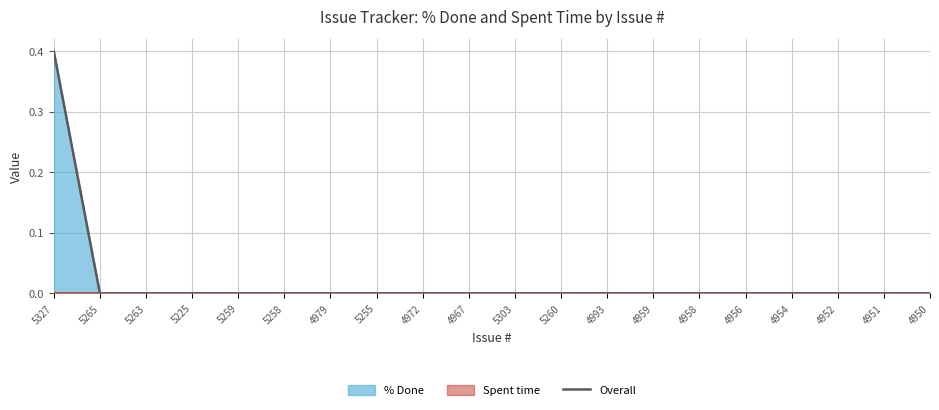

The value at 4956 is 0.3. True or false?

False